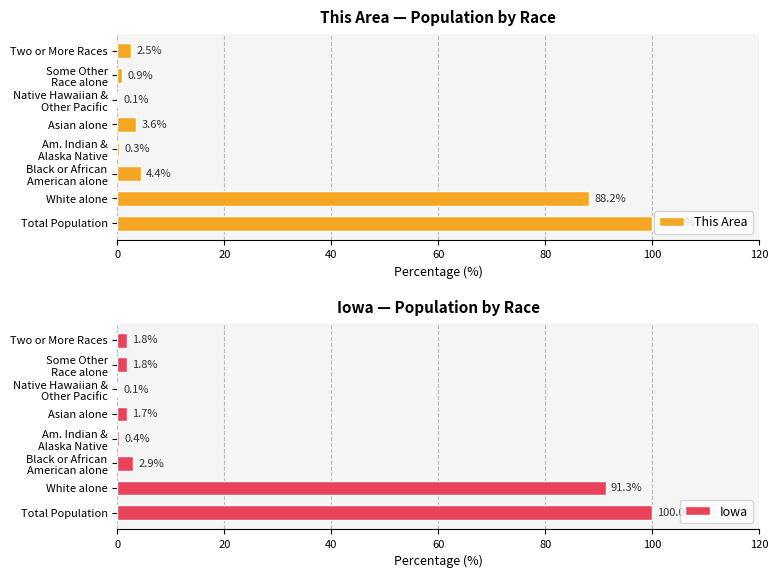

What is the maximum value for This Area?

100.0